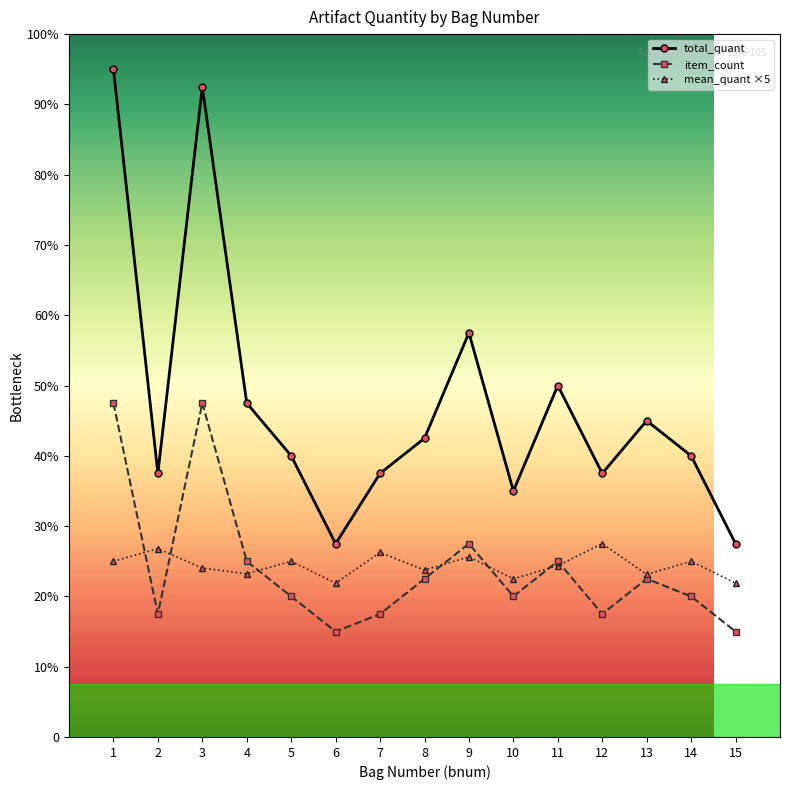

At 1, list the series in order from smallest to largest.

mean_quant ×5, item_count, total_quant